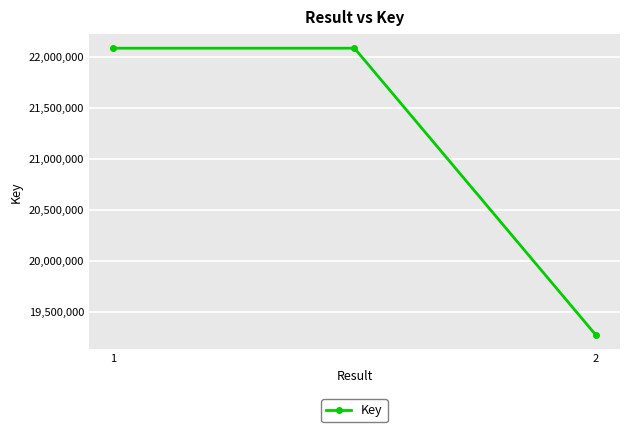

What is the maximum value shown in the chart?

22086725